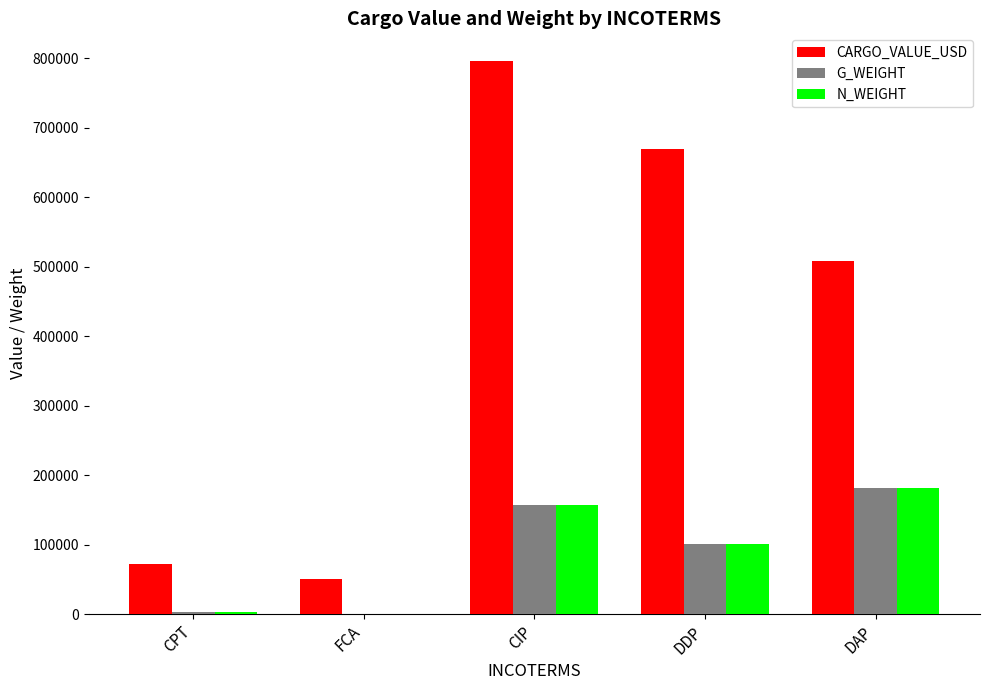

What is the sum of the CARGO_VALUE_USD values at DAP and DDP?

1178990